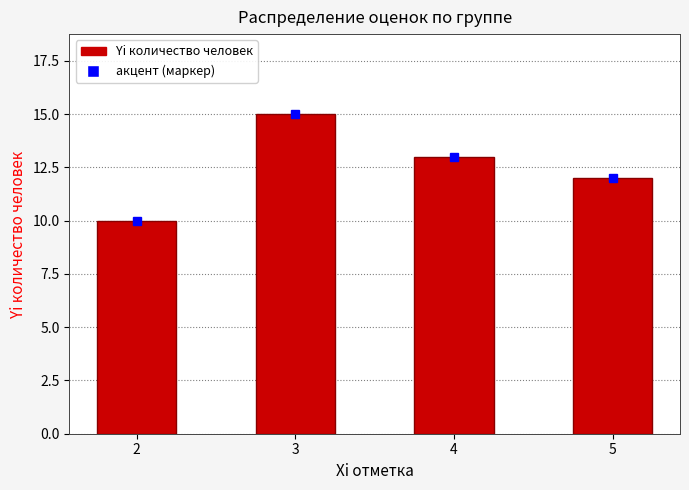

How many values are between 12 and 15?

3